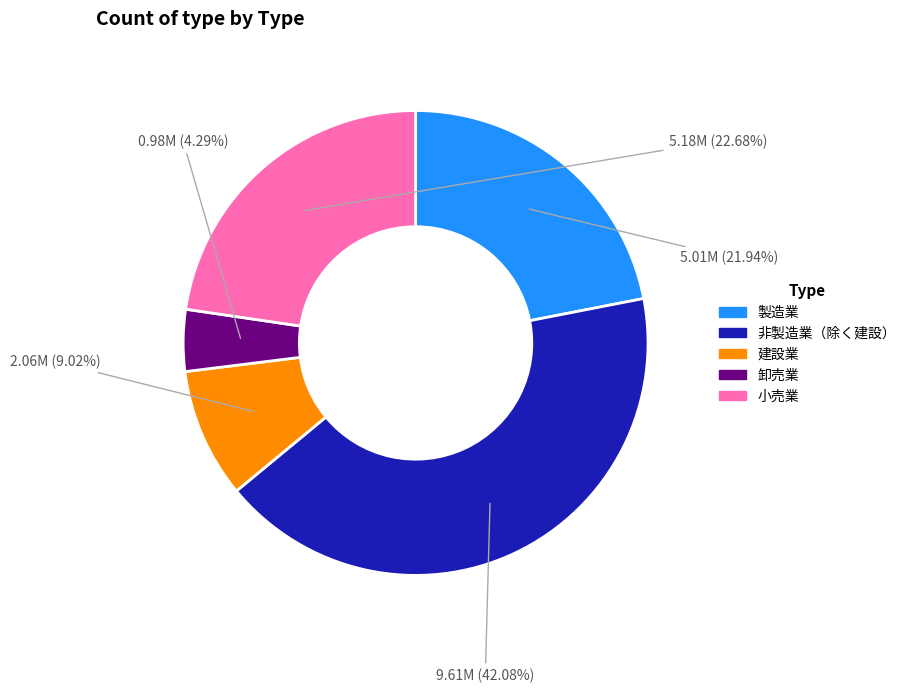

Combined, do 建設業 and 非製造業（除く建設） account for over 50%?

Yes